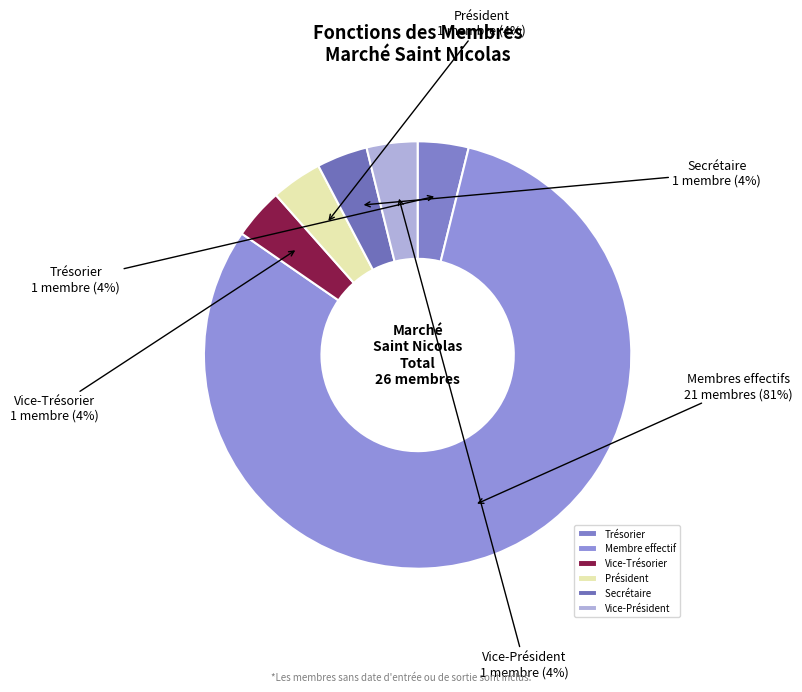

How much of the chart is everything except Président?

96.2%